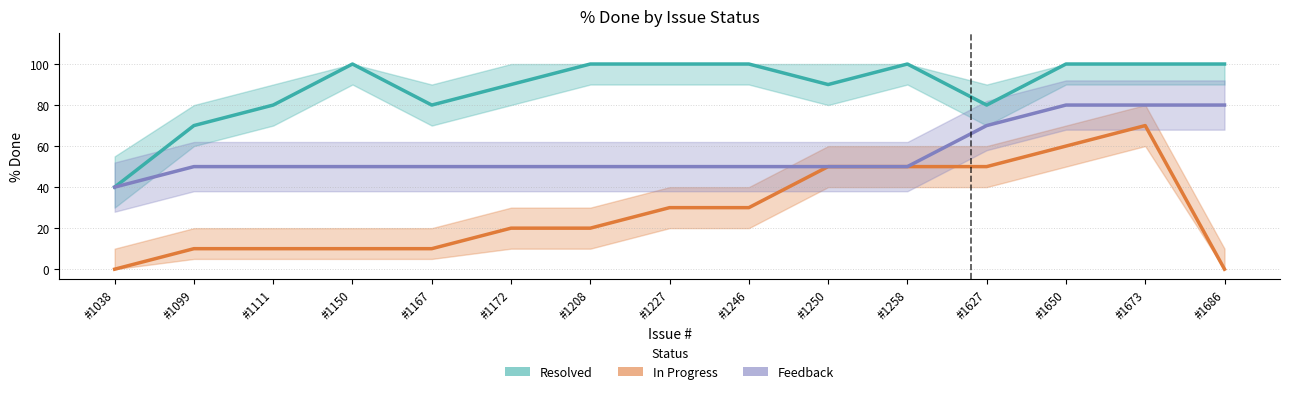

The Resolved series shows 46 at #1167. True or false?

False